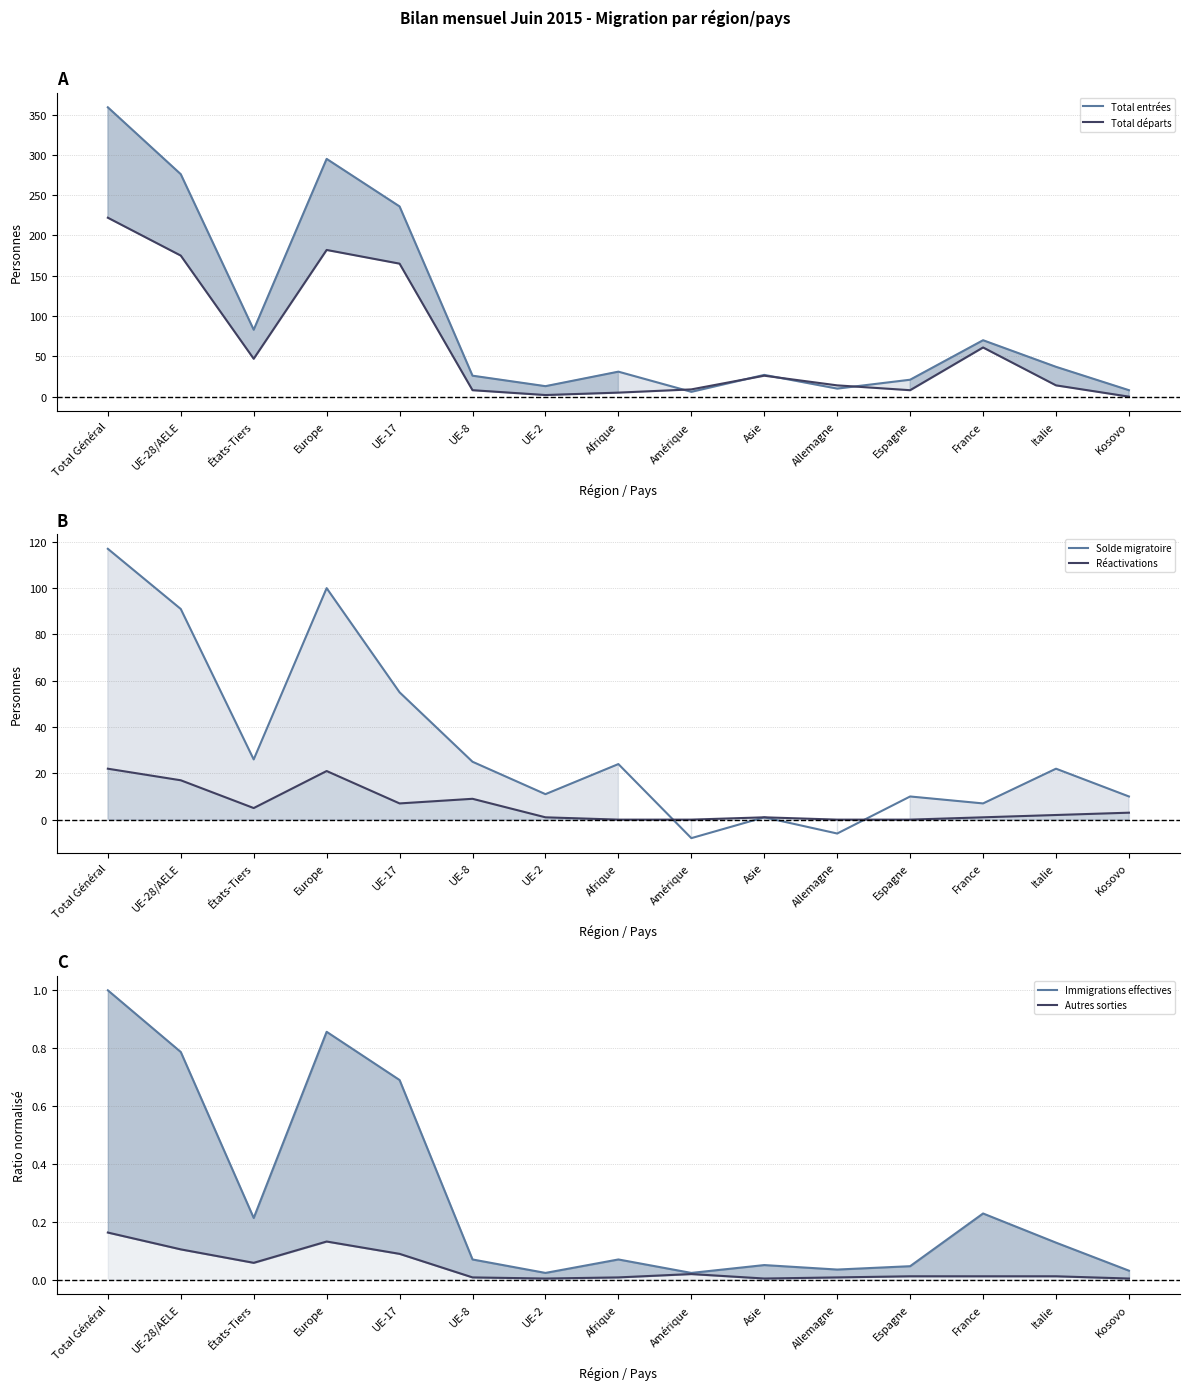

Reading right to left, transcribe all the data shown in this chart.

Total entrées: 8.0	37.0	70.0	21.0	10.0	27.0	6.0	31.0	13.0	26.0	236.0	295.0	83.0	276.0	359.0
Total départs: 0.0	14.0	61.0	8.0	14.0	26.0	9.0	5.0	2.0	8.0	165.0	182.0	47.0	175.0	222.0
Solde migratoire: 10.0	22.0	7.0	10.0	-6.0	1.0	-8.0	24.0	11.0	25.0	55.0	100.0	26.0	91.0	117.0
Réactivations: 3.0	2.0	1.0	0.0	0.0	1.0	0.0	0.0	1.0	9.0	7.0	21.0	5.0	17.0	22.0
Immigrations effectives: 0.0	0.1	0.2	0.0	0.0	0.1	0.0	0.1	0.0	0.1	0.7	0.9	0.2	0.8	1.0
Autres sorties: 0.0	0.0	0.0	0.0	0.0	0.0	0.0	0.0	0.0	0.0	0.1	0.1	0.1	0.1	0.2